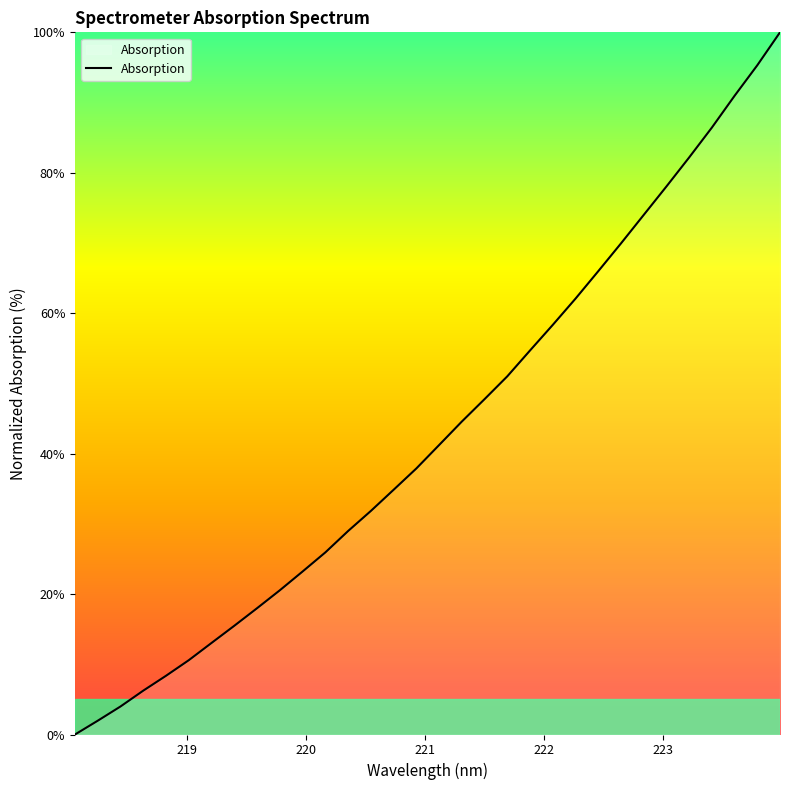

What is the average value?

43.2